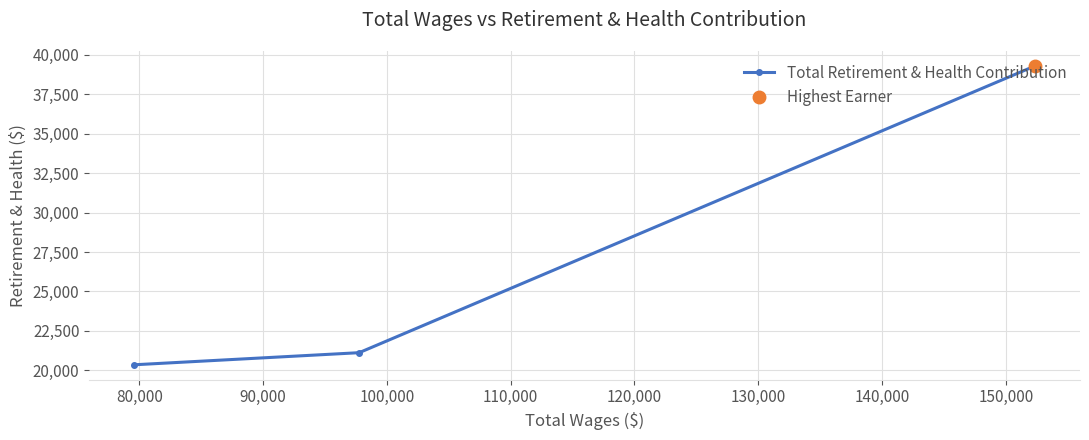

What is the lowest value of the Total Retirement & Health Contribution series?

20348